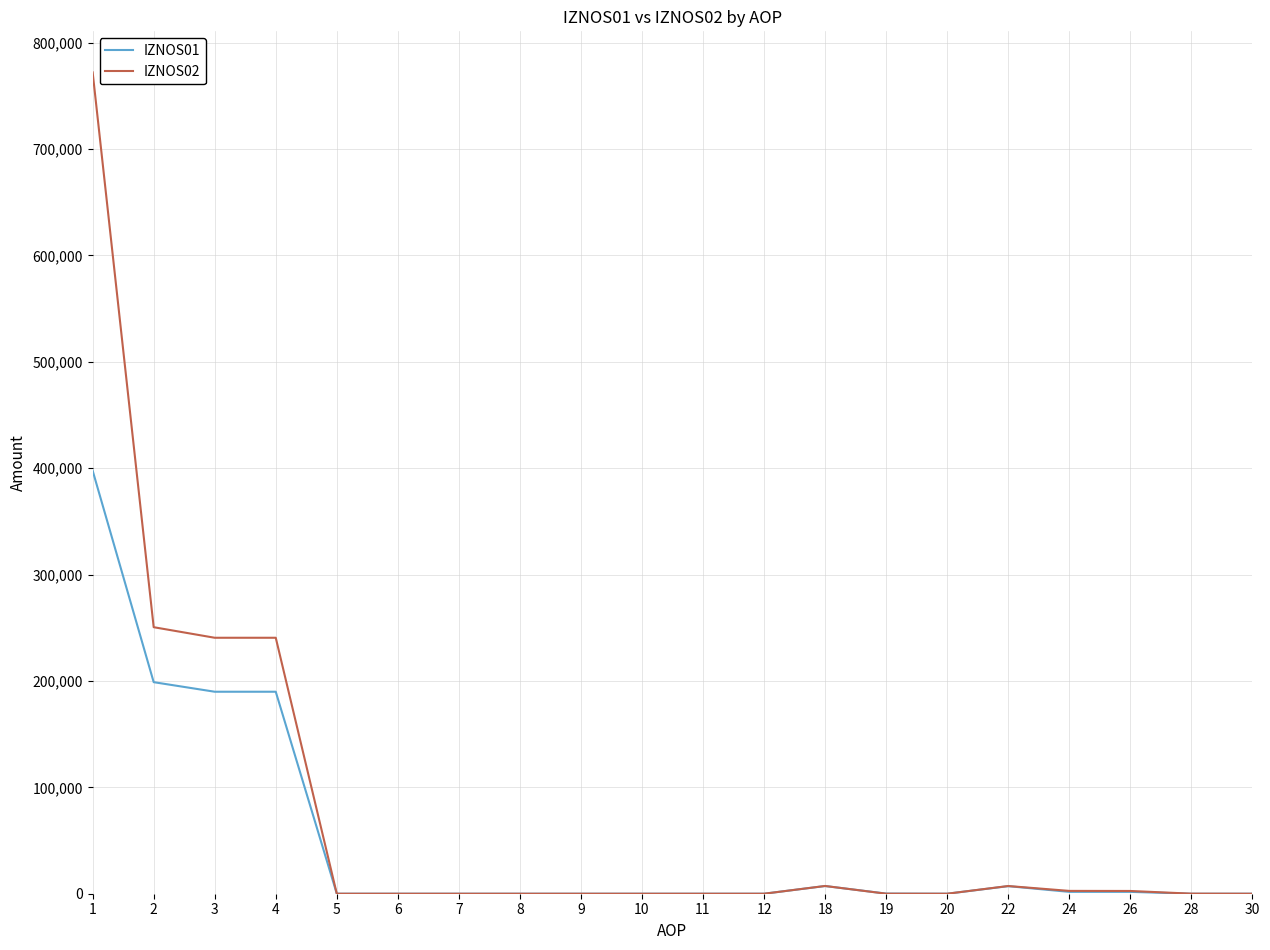

What is the difference between the maximum and minimum values in the IZNOS02 series?

771975.1